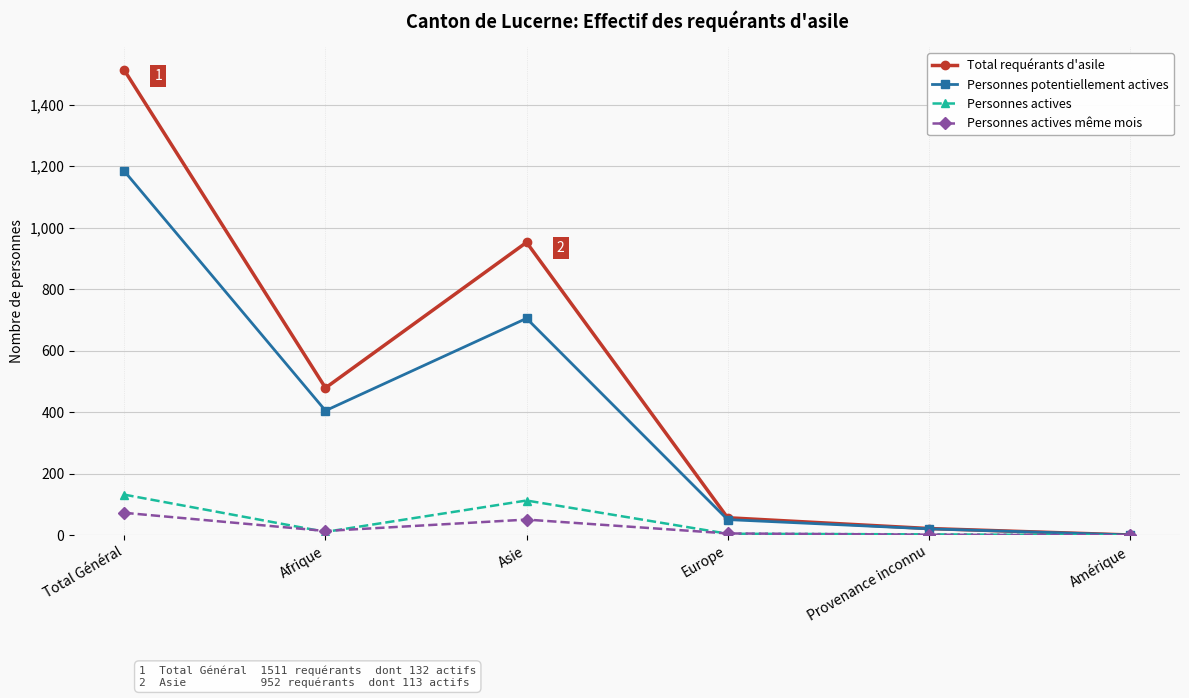

Which series has the largest total across all categories?

Total requérants d'asile